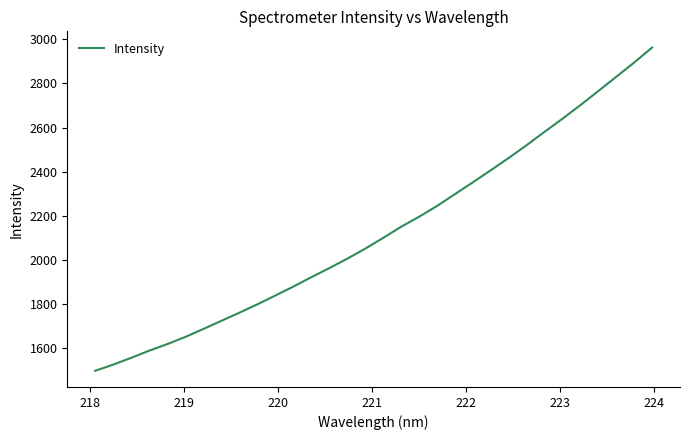

What is the minimum value shown in the chart?

1497.4